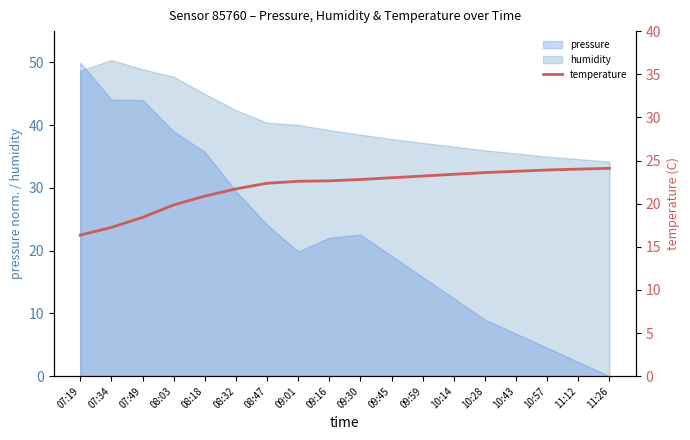

True or false: humidity has a value of 47.7 at 08:03.

True